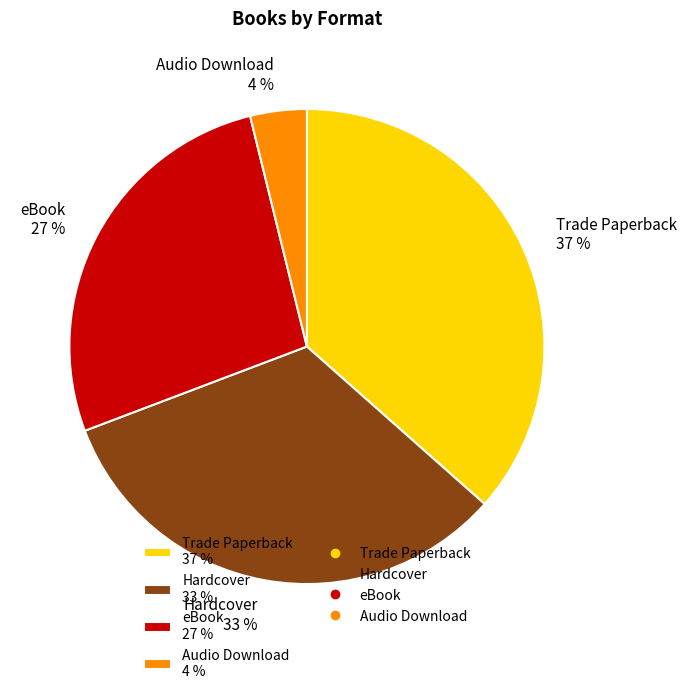

To the nearest percent, what portion does Trade Paperback represent?

37%